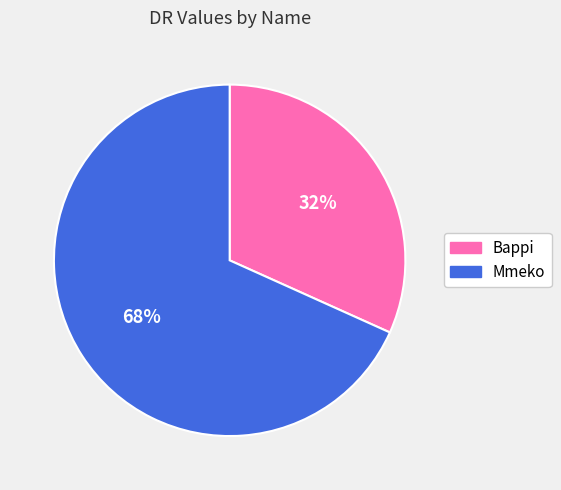

To the nearest percent, what percentage of the pie is Bappi?

32%